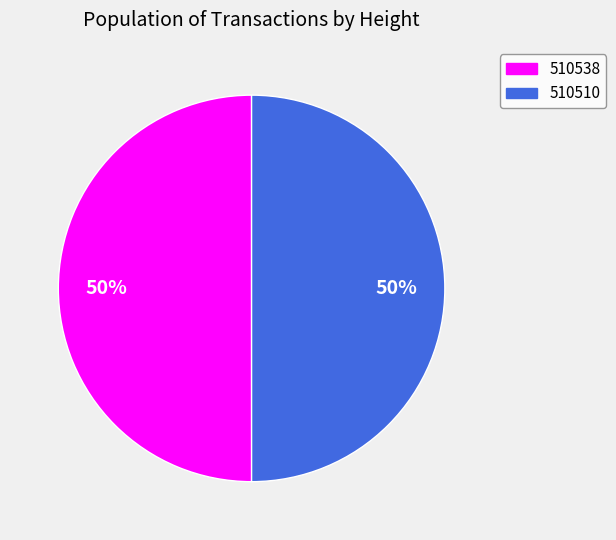

What is the ratio of the value at 510538 to the value at 510510?

1.0